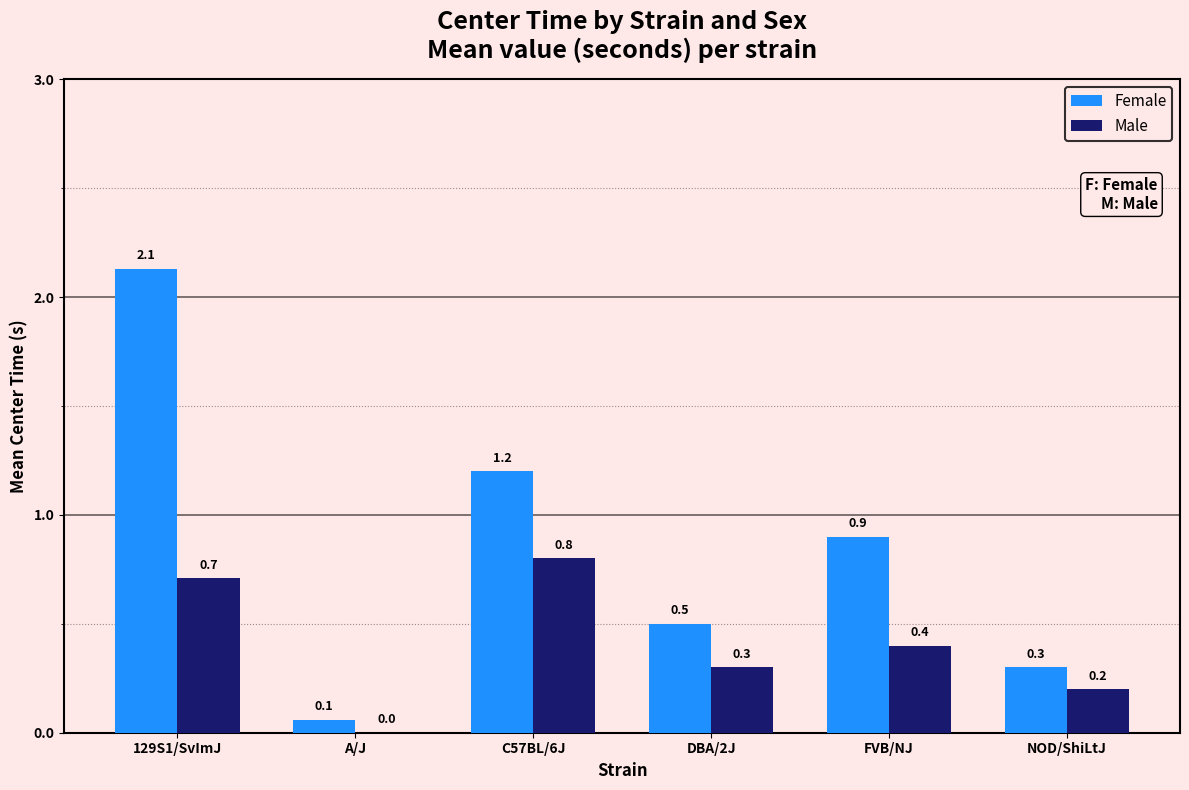

Are the bars horizontal?

No